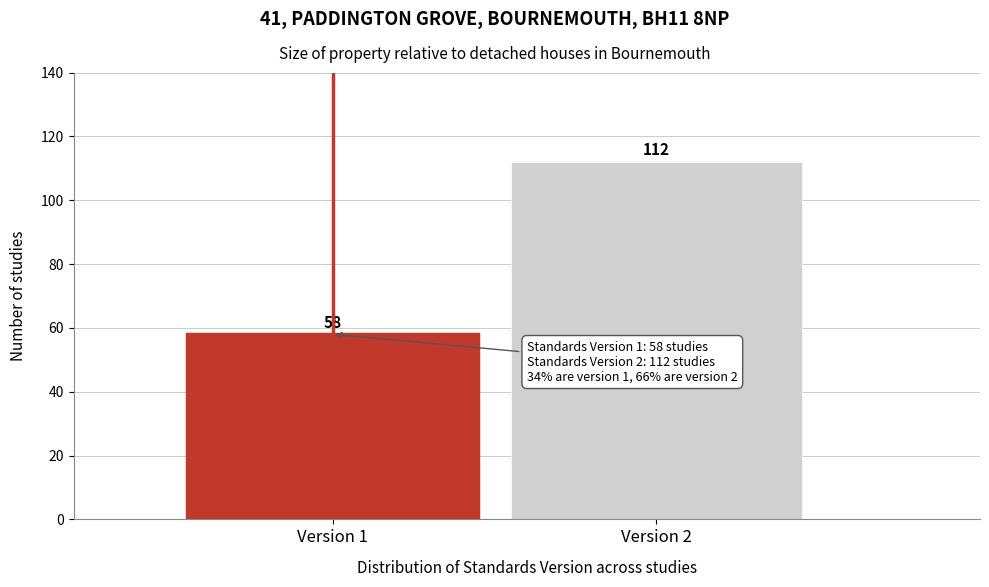

Reading left to right, transcribe all the data shown in this chart.

58	112